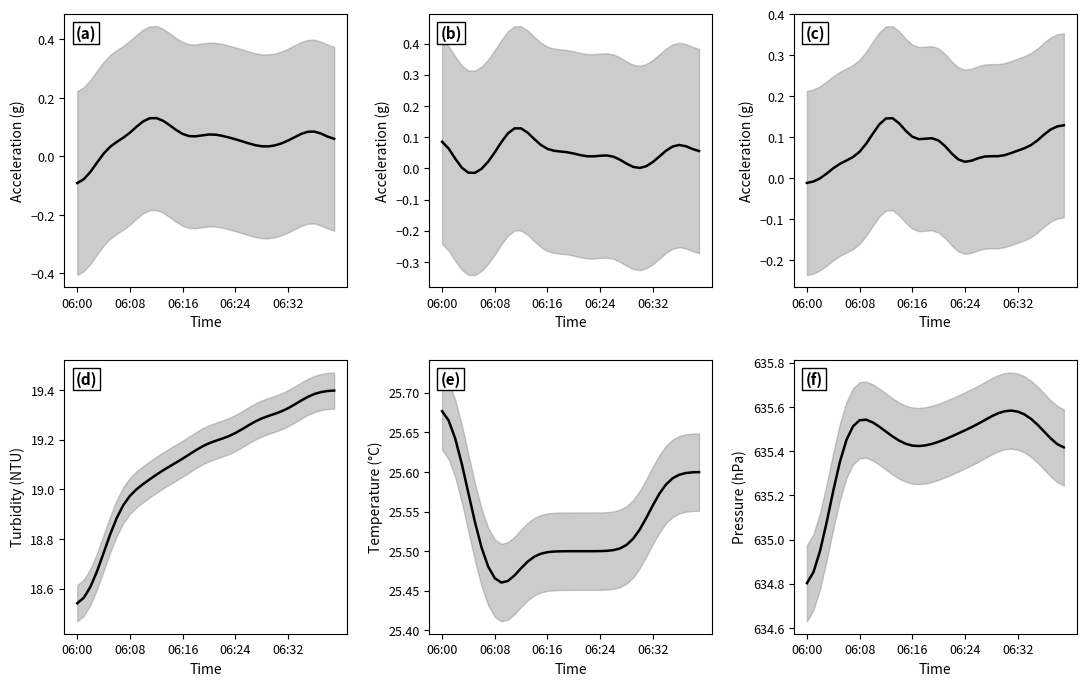

Is the value of T_S11 at 34 greater than the value of P_S11 at 38?

No